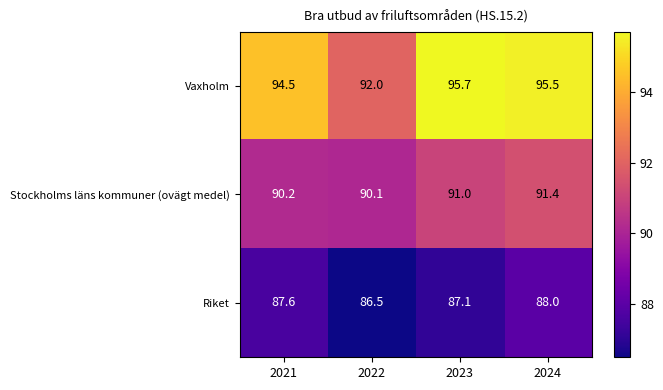

The Riket series shows 116.6 at 2021. True or false?

False